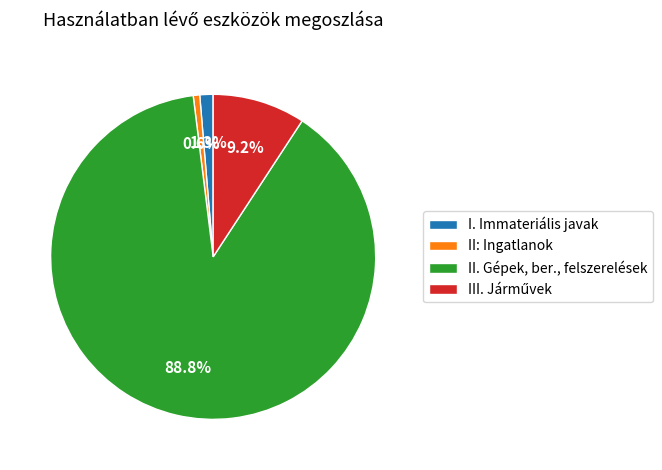

Approximately how many times larger is the value at II: Ingatlanok compared to I. Immateriális javak?

0.5